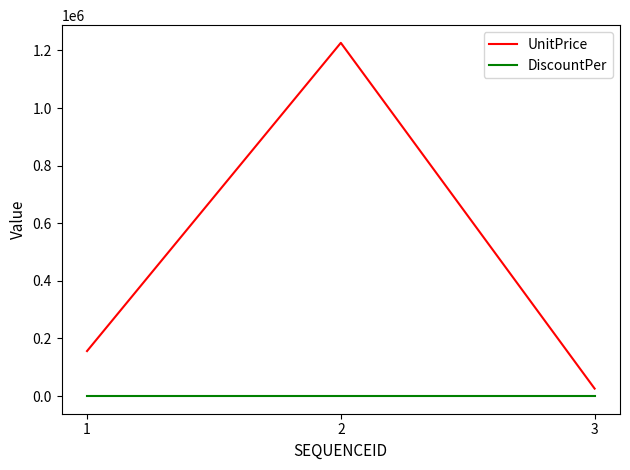

Reading left to right, extract all data points from this chart.

UnitPrice: 156240.0	1226401.0	25920.0
DiscountPer: 0.1	0.1	0.1